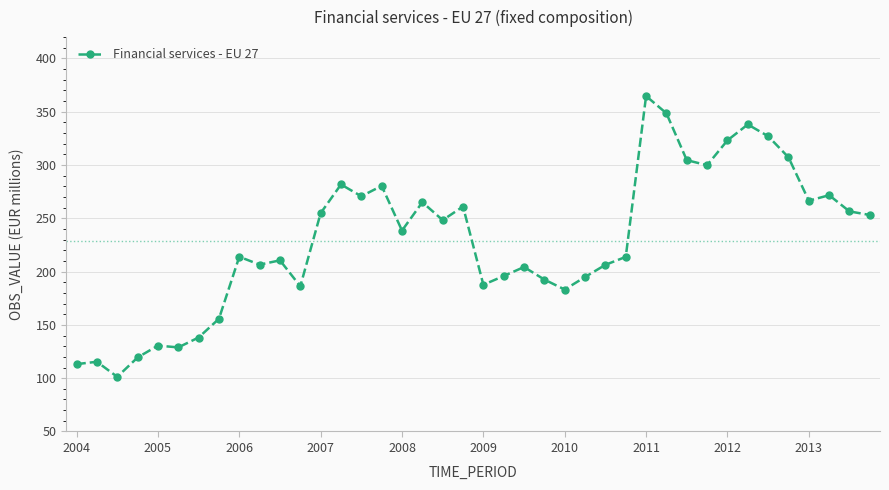

What is the sum of all values?

9159.7